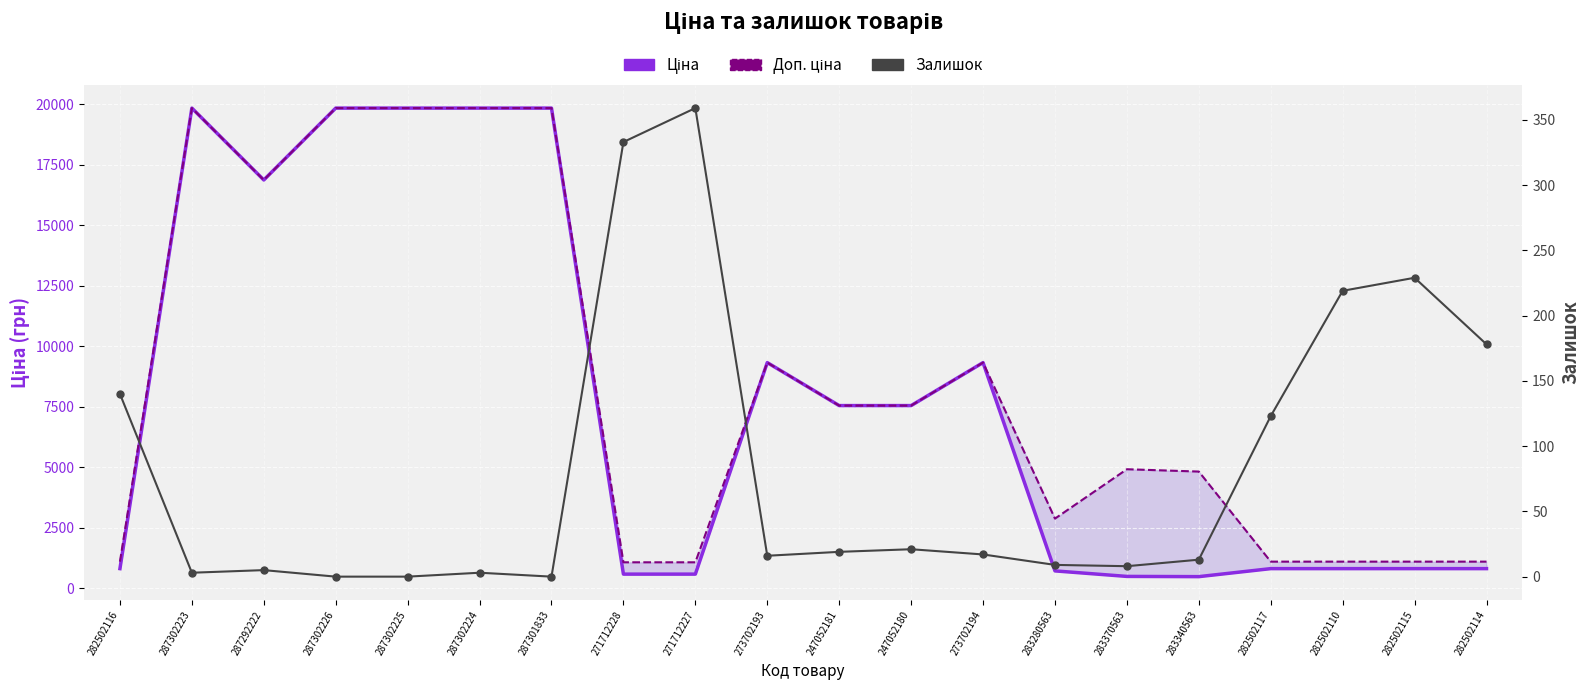

What is the sum of all Ціна values?

156683.7